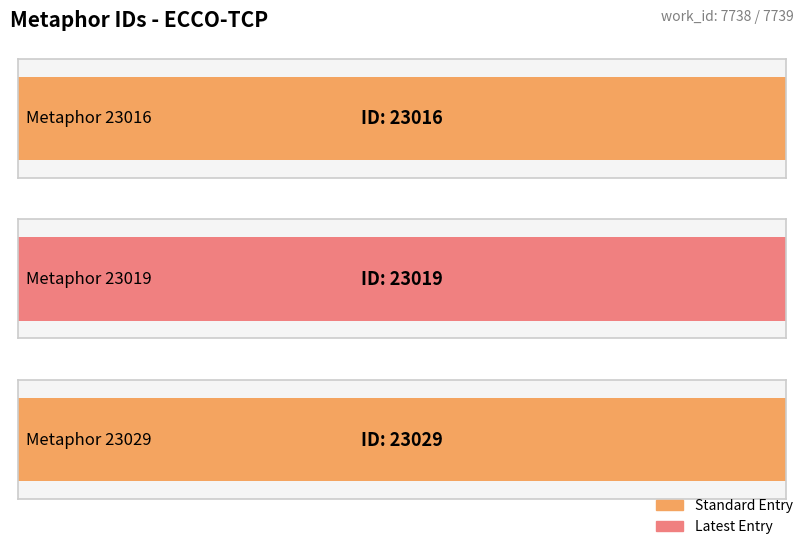

The chart shows a value of 23016 at Metaphor 23016. True or false?

True